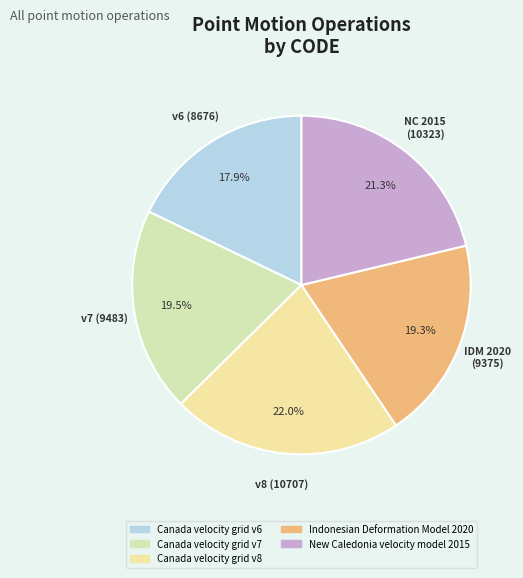

Count the number of slices in the pie.

5